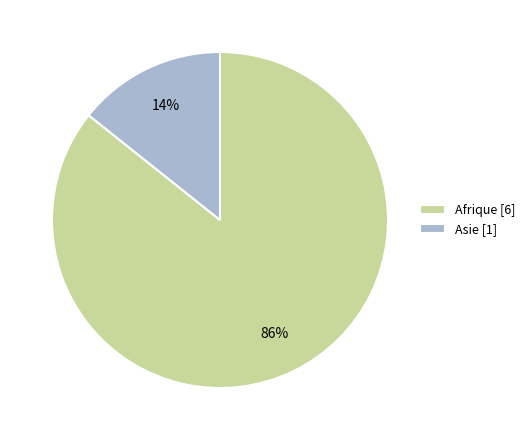

To the nearest percent, what is the average slice percentage?

50%